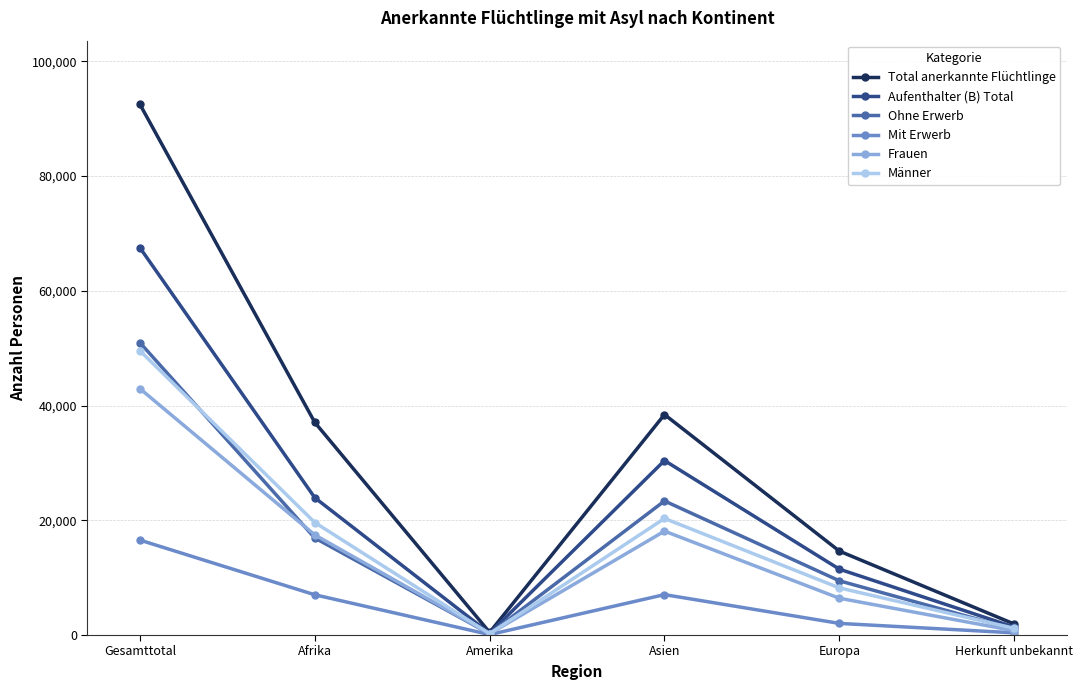

True or false: Ohne Erwerb has more than 0 points higher than both neighbors.

True